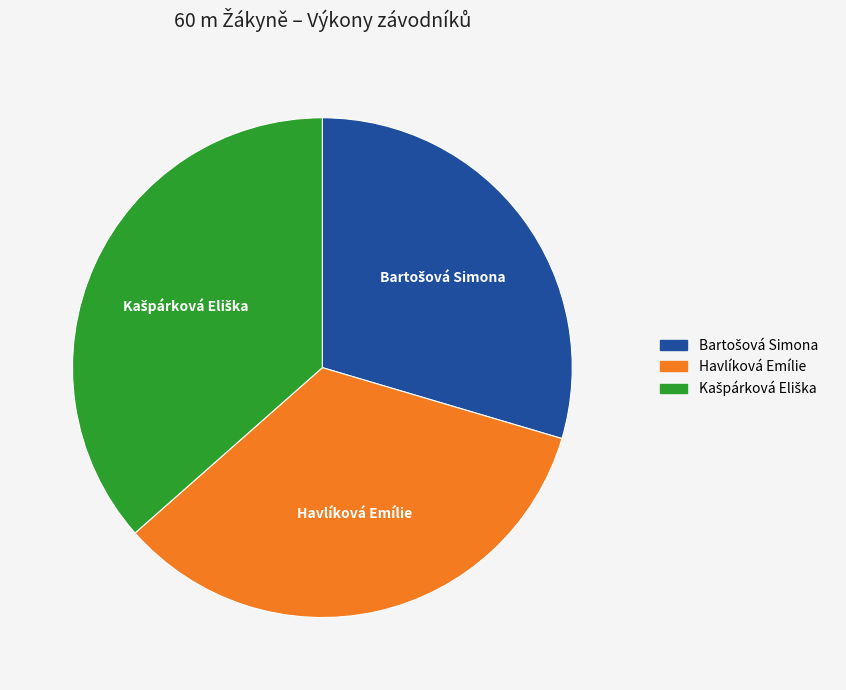

True or false: Havlíková Emílie accounts for 34% of the total.

True